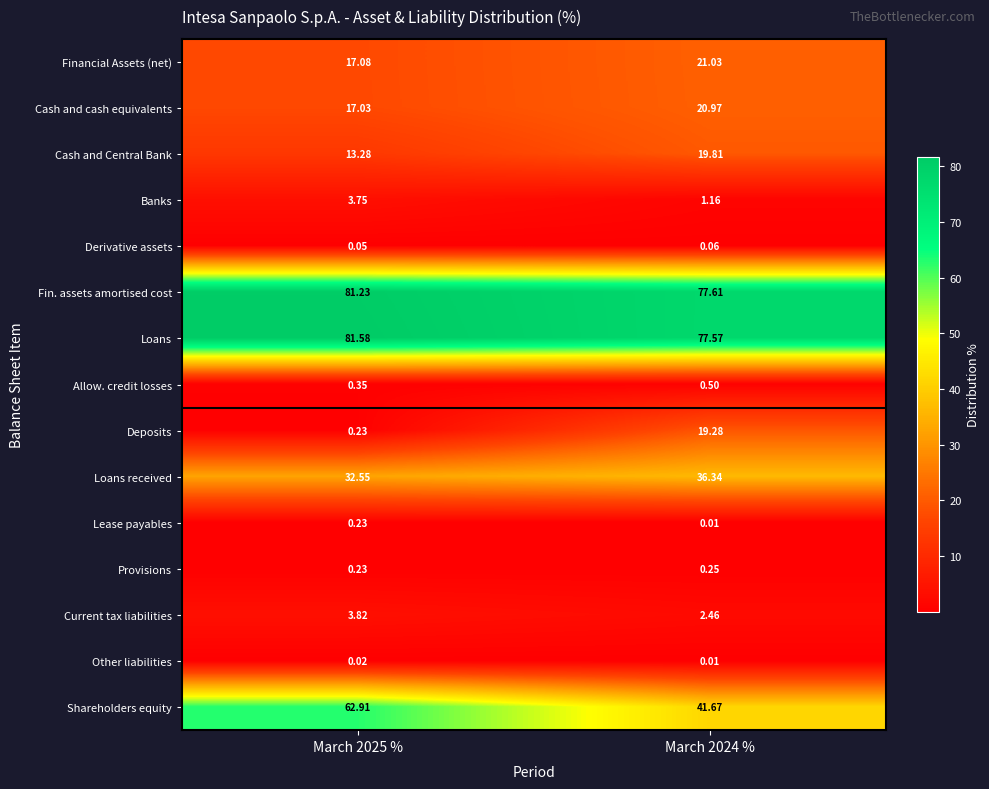

Between March 2025 % and March 2024 %, which series saw the biggest shift?

Shareholders equity